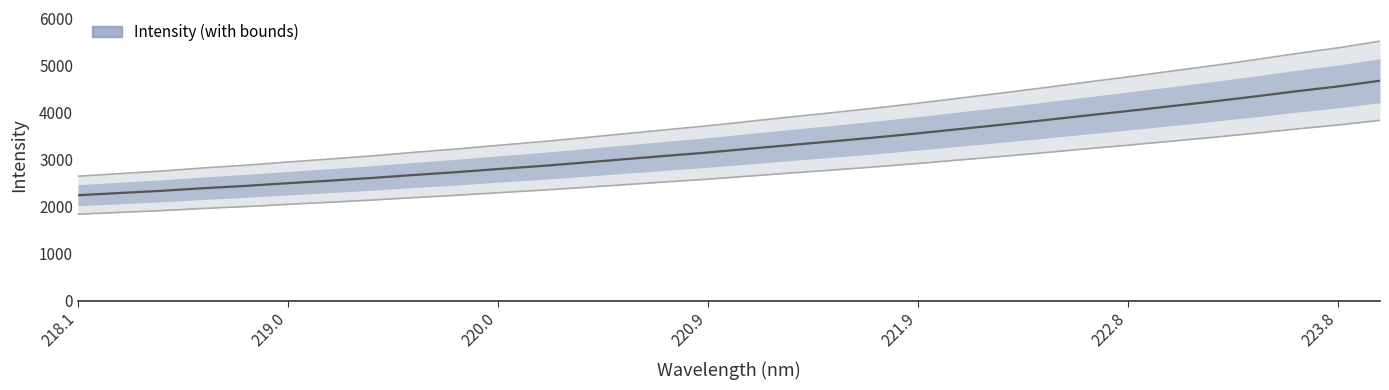

How many data points does each series have?

32